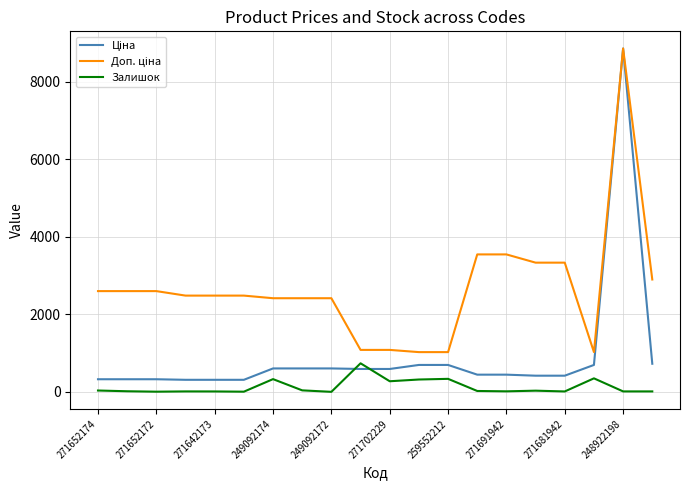

How many lines are shown in the chart?

3